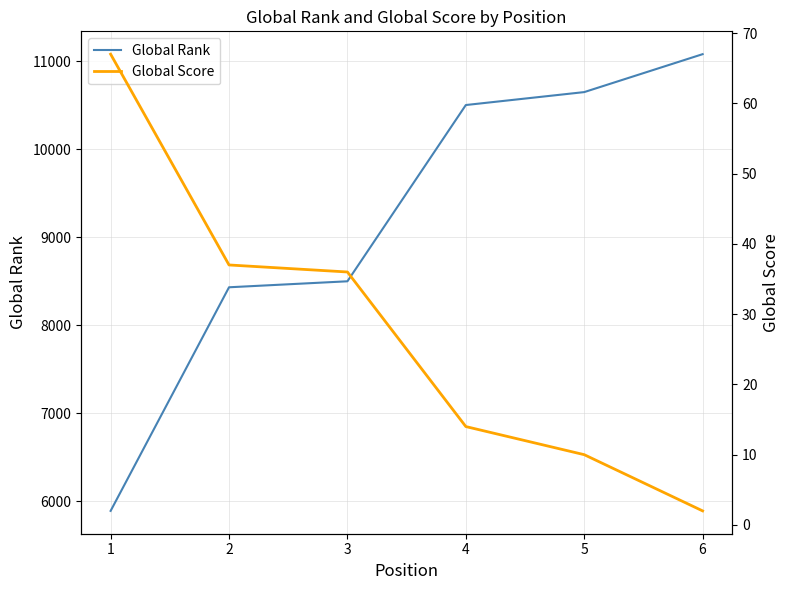

Reading left to right, what are all the values shown in this chart?

Global Rank: 5888	8429	8497	10500	10647	11078
Global Score: 67	37	36	14	10	2